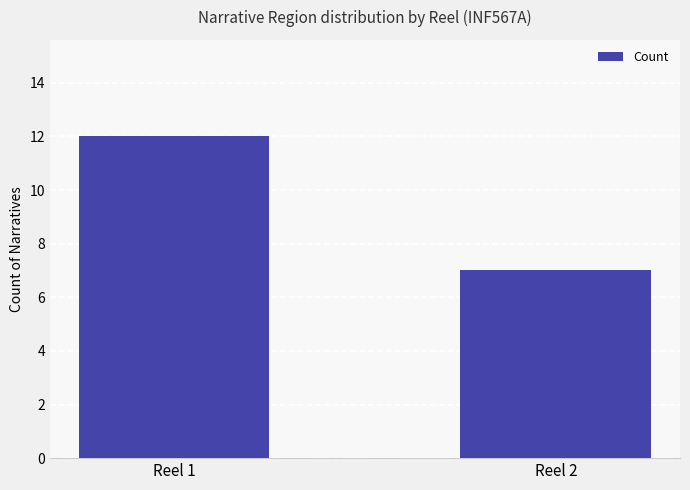

Read the value at Reel 1.

12